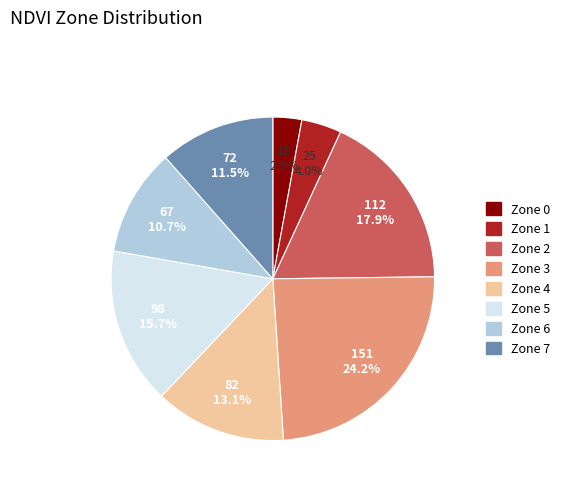

How many segments does this pie chart have?

8